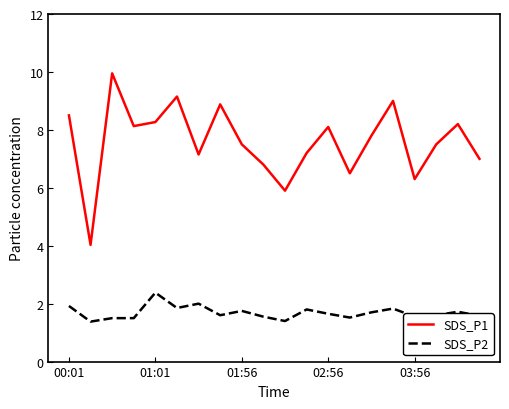

What are all the series names shown in the legend?

SDS_P1, SDS_P2